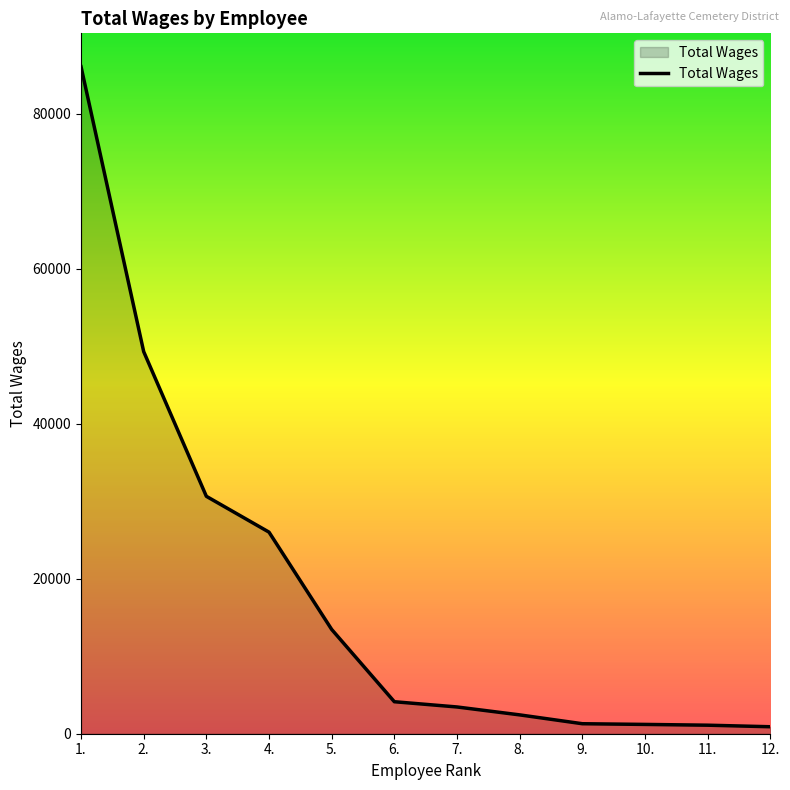

How many lines are shown in the chart?

1